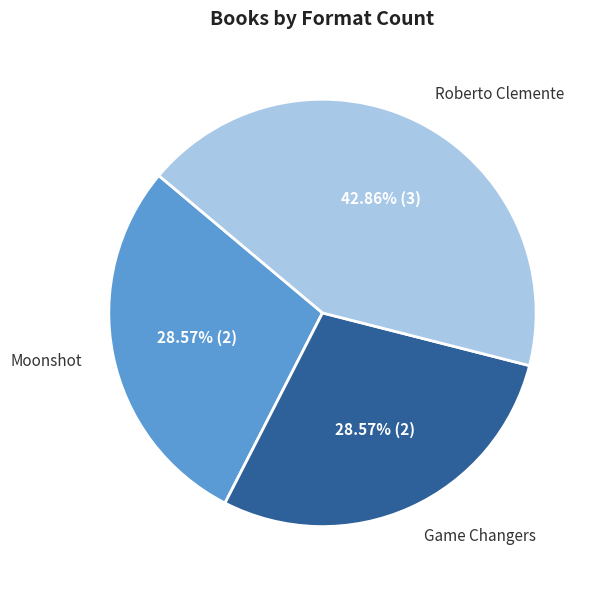

Is there any slice that represents more than half of the pie?

No